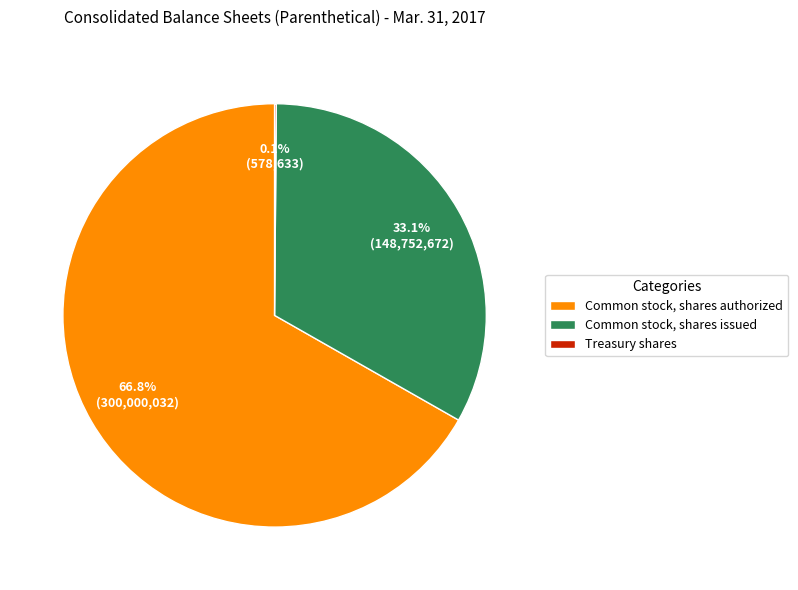

What is the largest slice in the pie chart?

Common stock, shares authorized